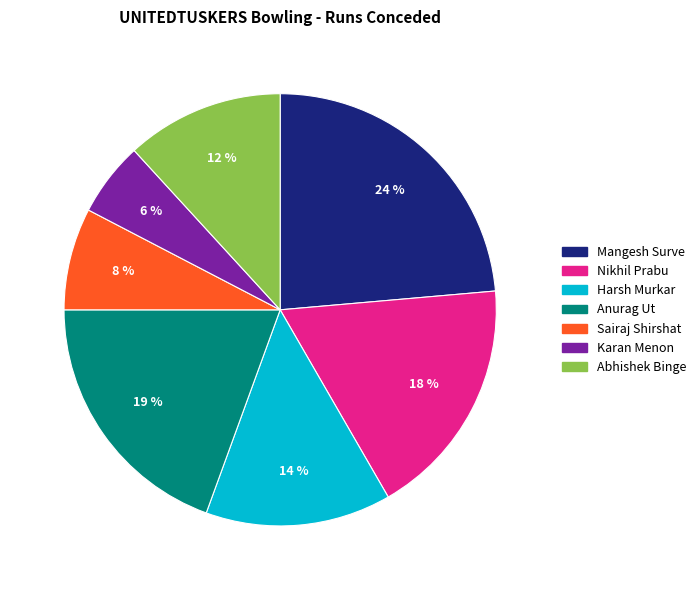

Rank the categories by value from lowest to highest.

Karan Menon, Sairaj Shirshat, Abhishek Binge, Harsh Murkar, Nikhil Prabu, Anurag Ut, Mangesh Surve